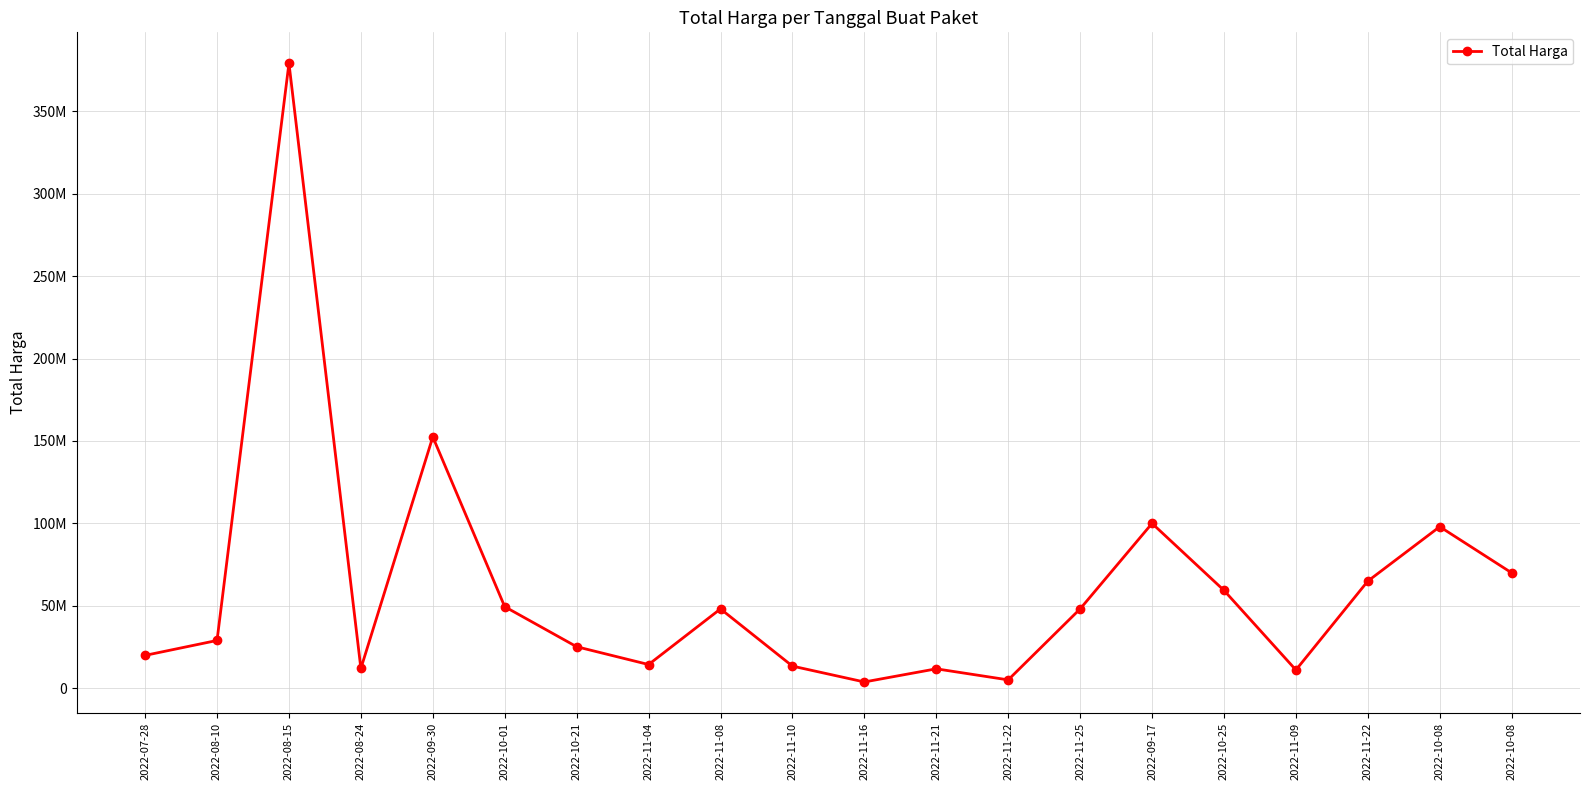

What is the greatest value displayed?

379075000